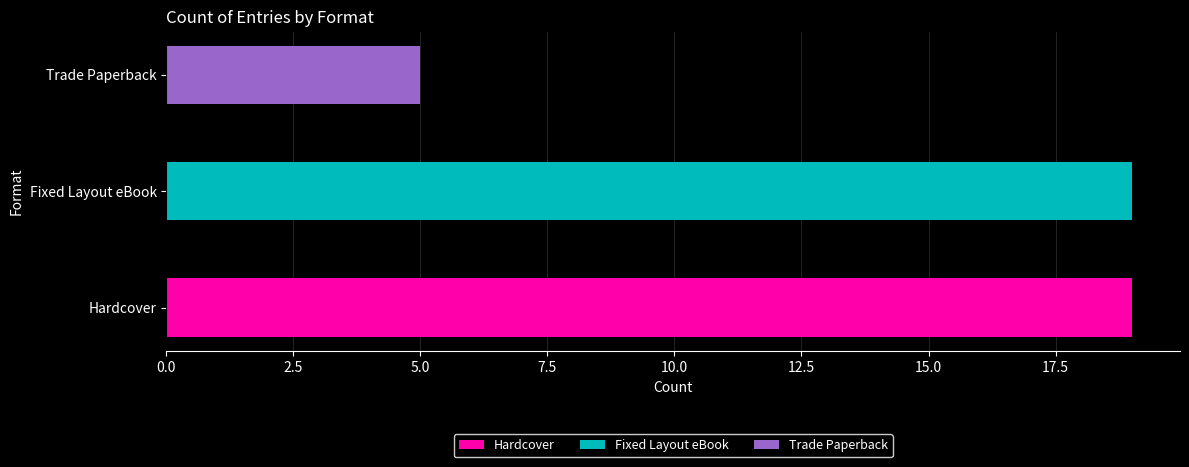

What is the change in value from Fixed Layout eBook to Trade Paperback?

-14